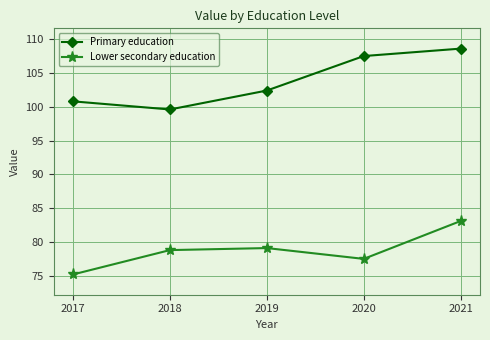

True or false: Lower secondary education and Primary education cross at least once.

False